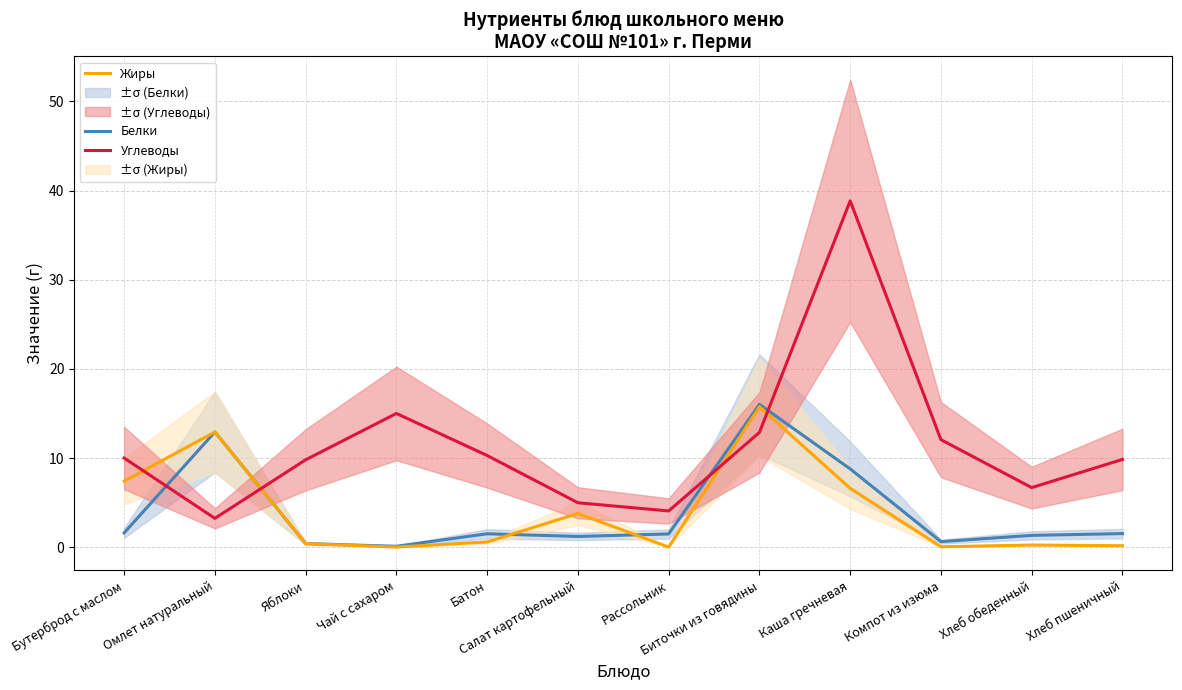

Where does the Углеводы series first go above 10?

Чай с сахаром